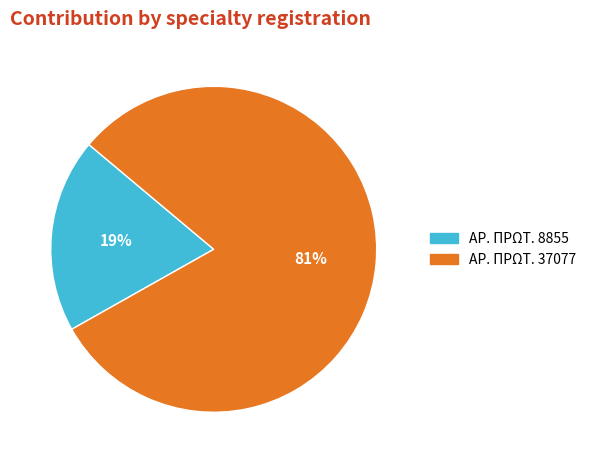

Does any single category account for the majority?

Yes